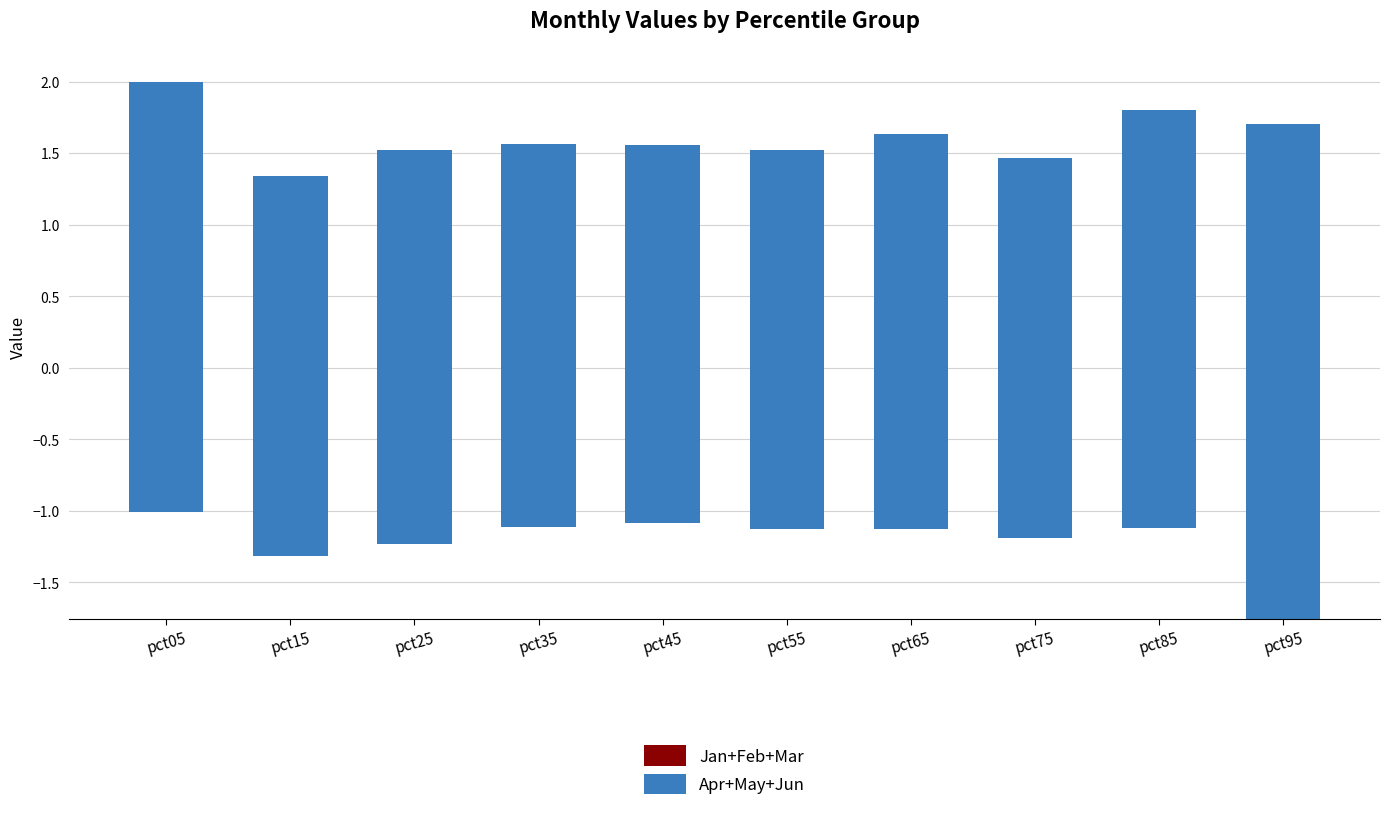

Is the value of Jan+Feb+Mar at pct65 greater than the value of Apr+May+Jun at pct05?

No